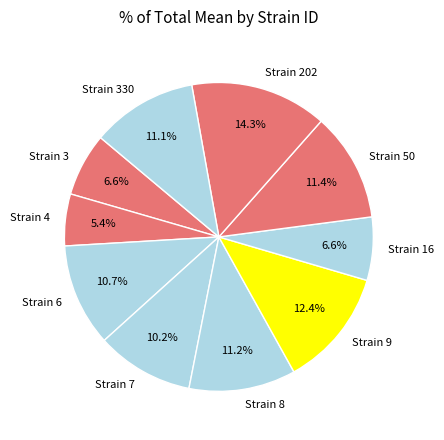

To the nearest percent, what is the difference between the largest and smallest slice percentages?

9%